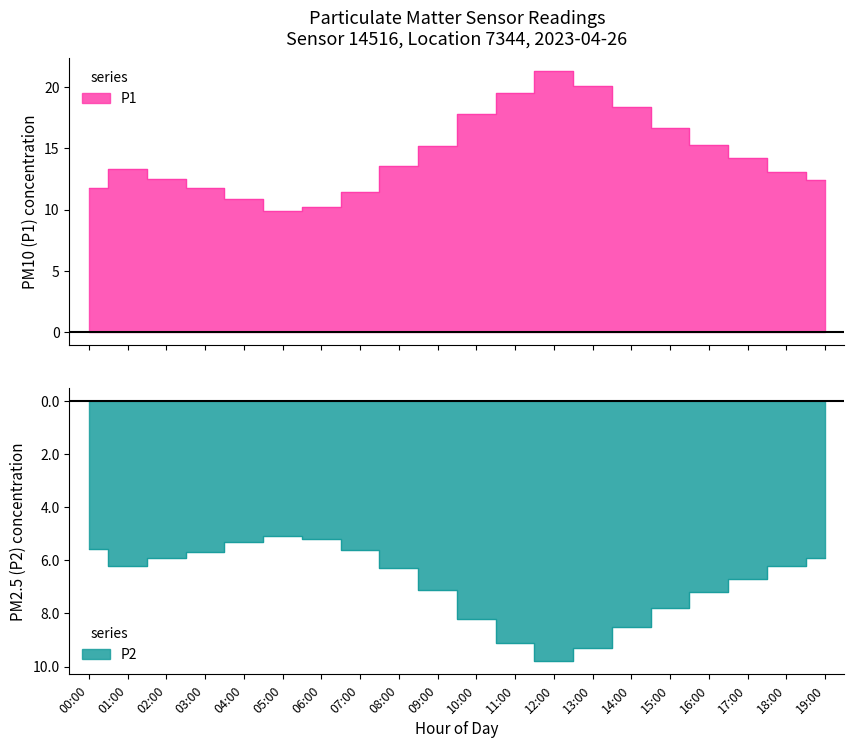

How many series are shown in this chart?

2